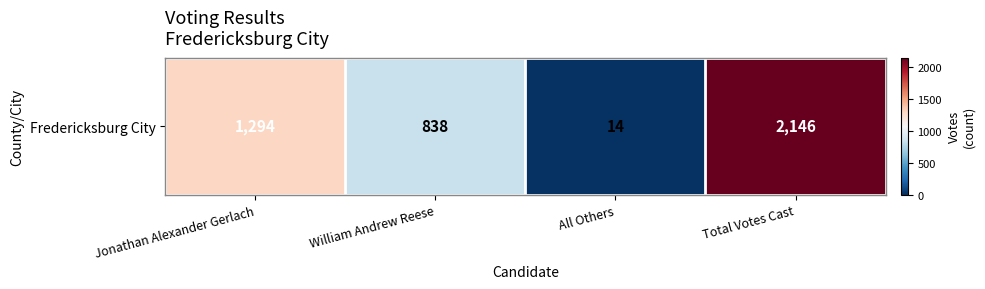

At which label does the data first exceed 1294?

Total Votes Cast